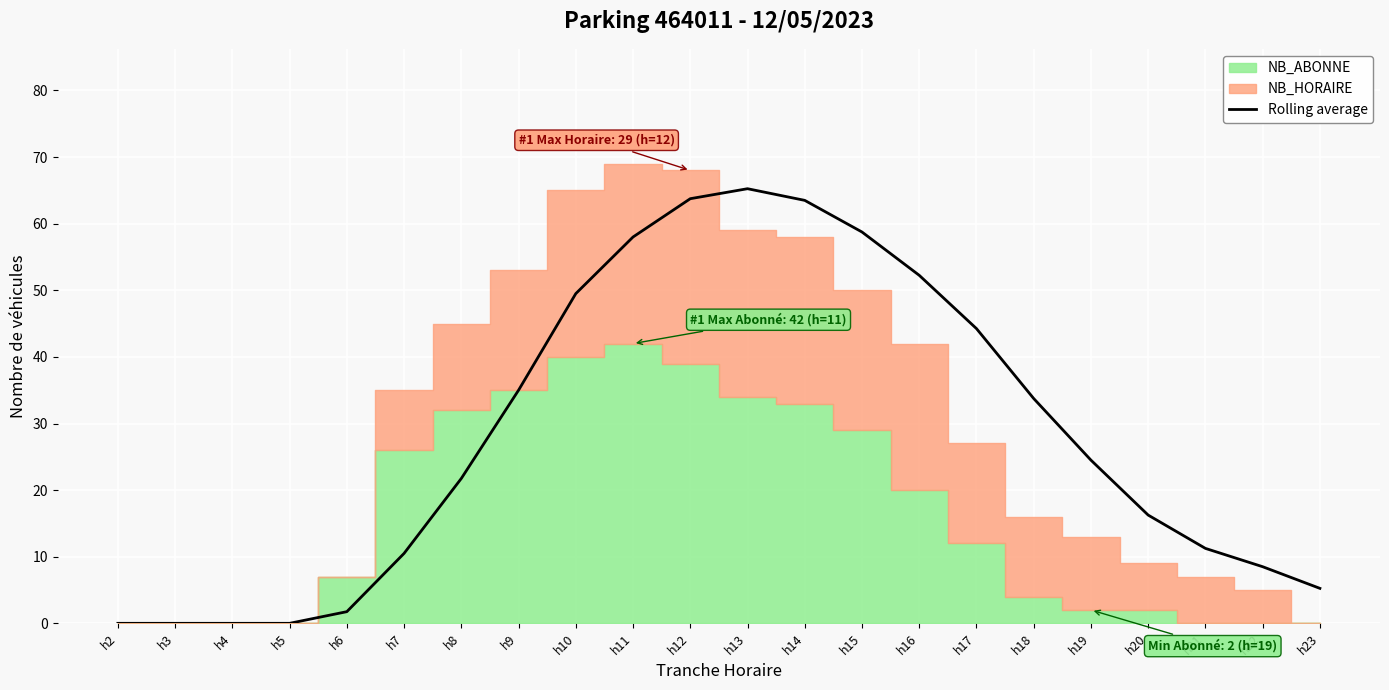

Which label corresponds to the smallest value in the chart?

h2